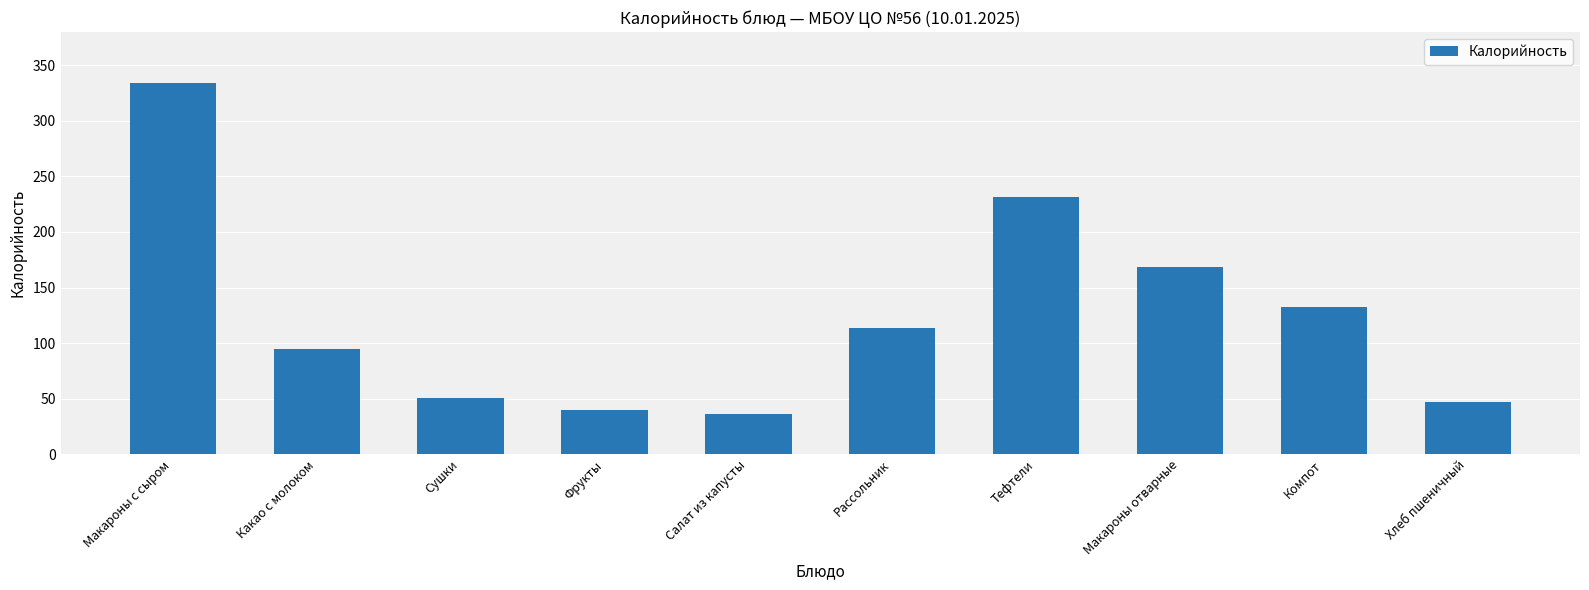

What is the value of the 3rd bar from the left?

50.7